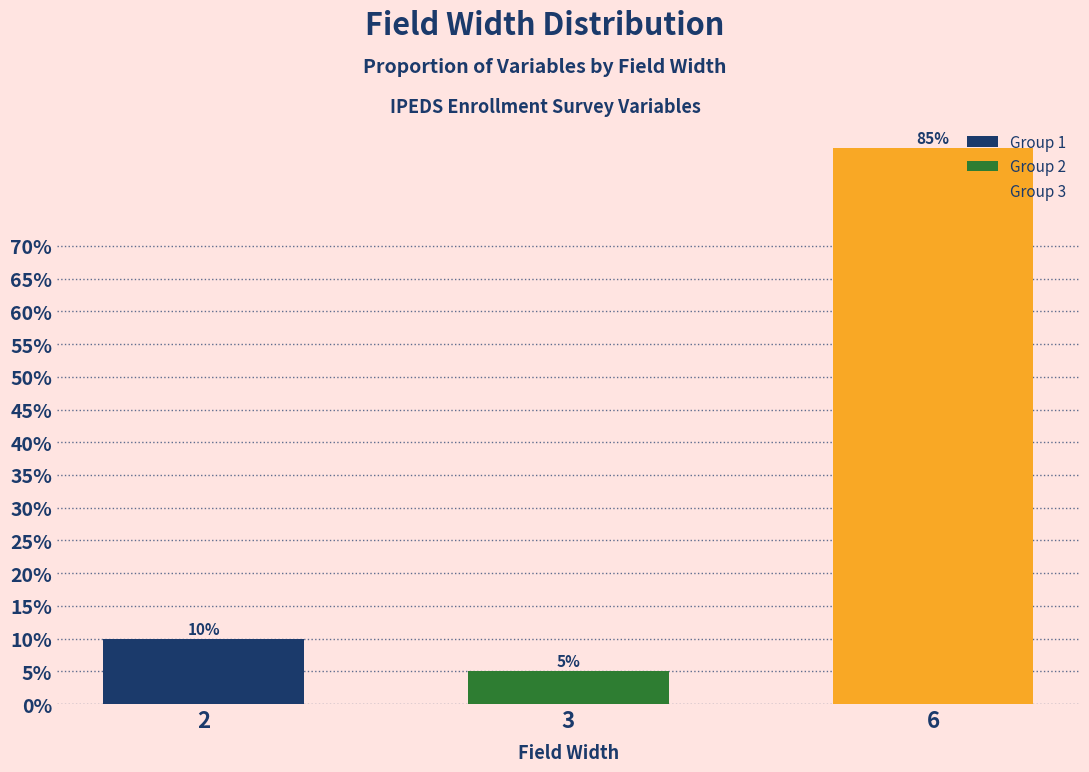

What is the sum of the values at 6 and 2?

0.9